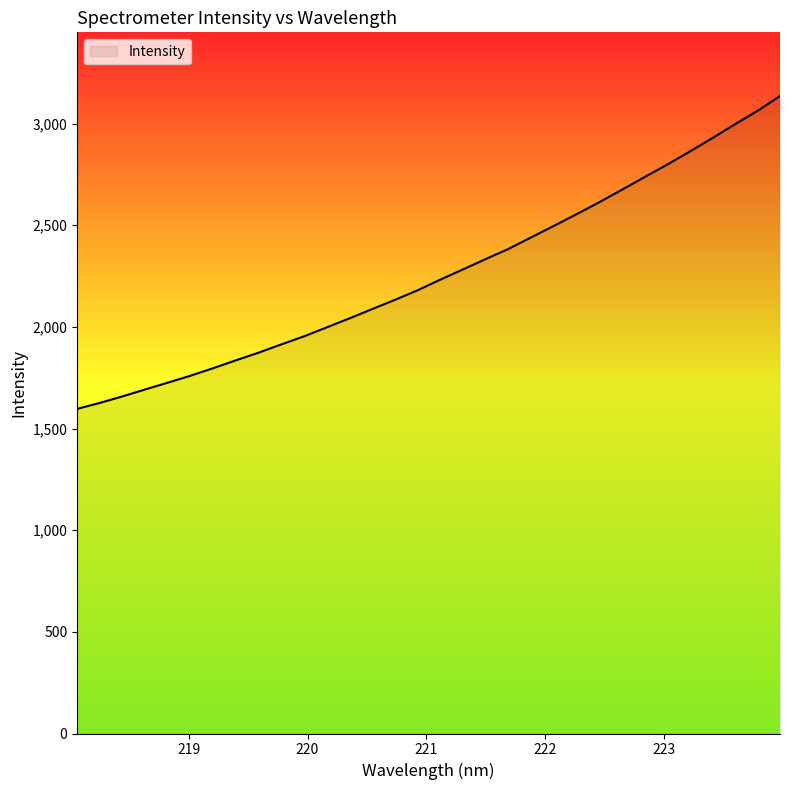

What is the difference between the maximum and minimum values?

1538.6